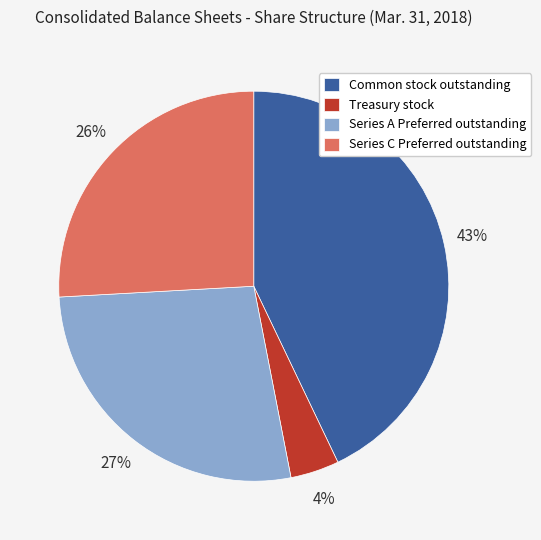

To the nearest percent, what percentage of the pie is Series C Preferred outstanding?

26%